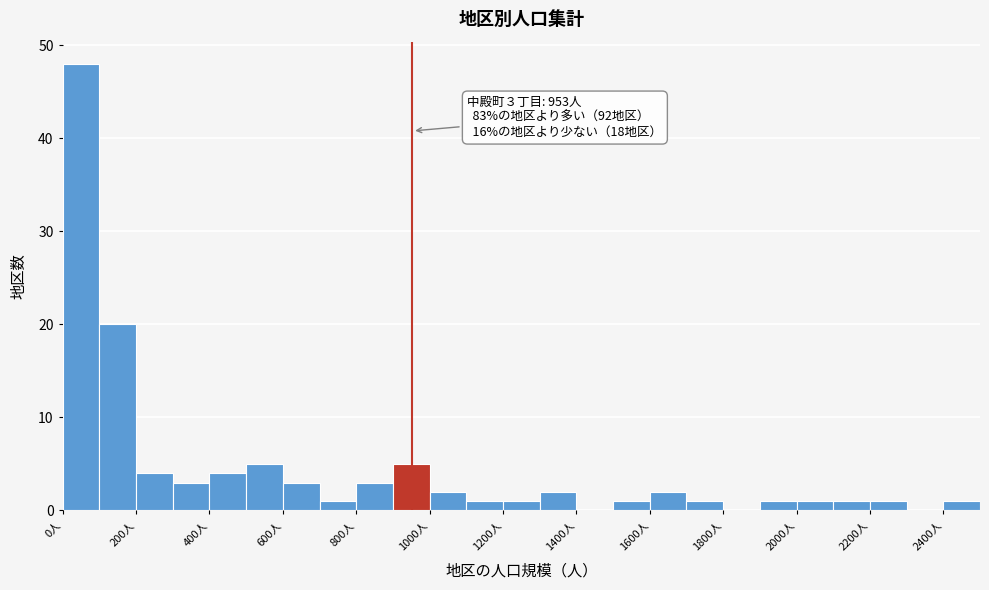

Over which range of the x-axis is the bar tallest?

0 to 100